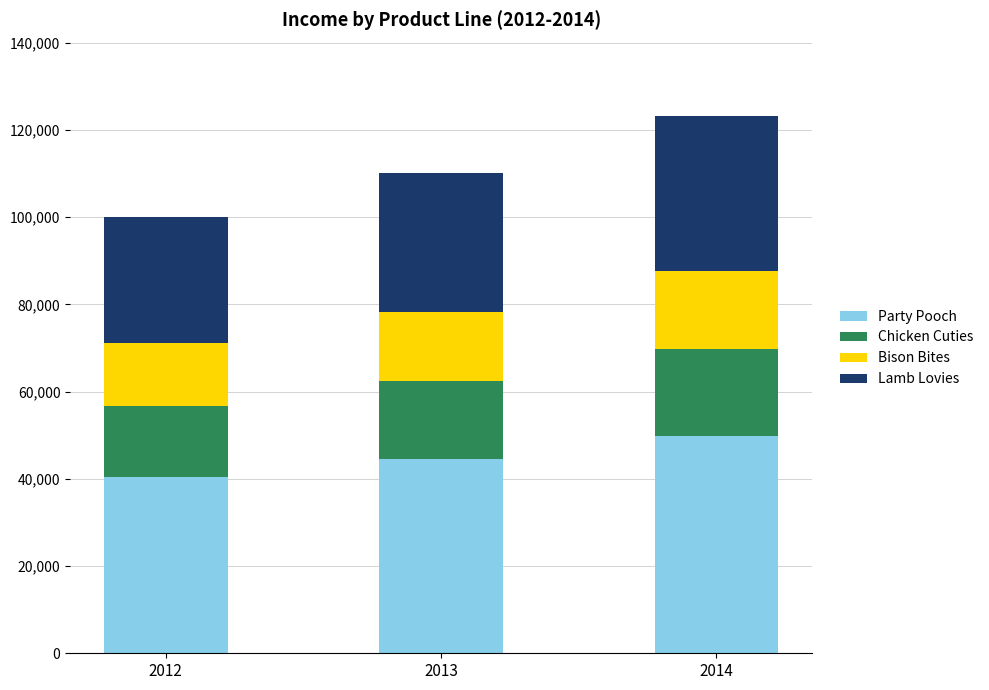

True or false: Party Pooch has a value of 40500.0 at 2012.

True